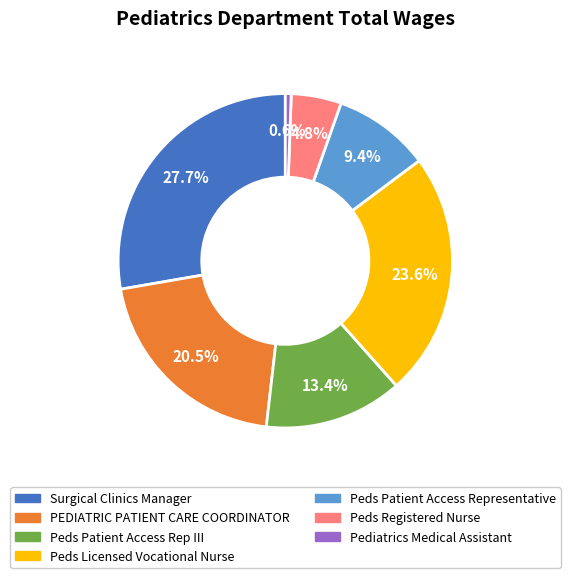

Which has a higher value, Peds Registered Nurse or Peds Patient Access Representative?

Peds Patient Access Representative